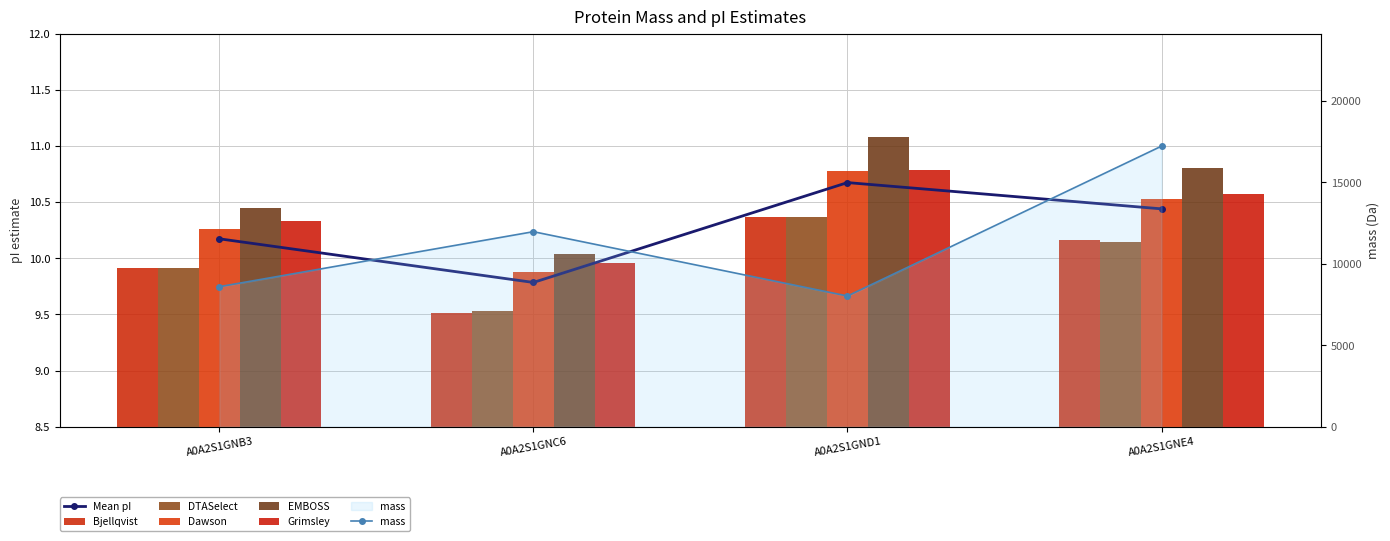

At which label does DTASelect reach its peak?

A0A2S1GND1